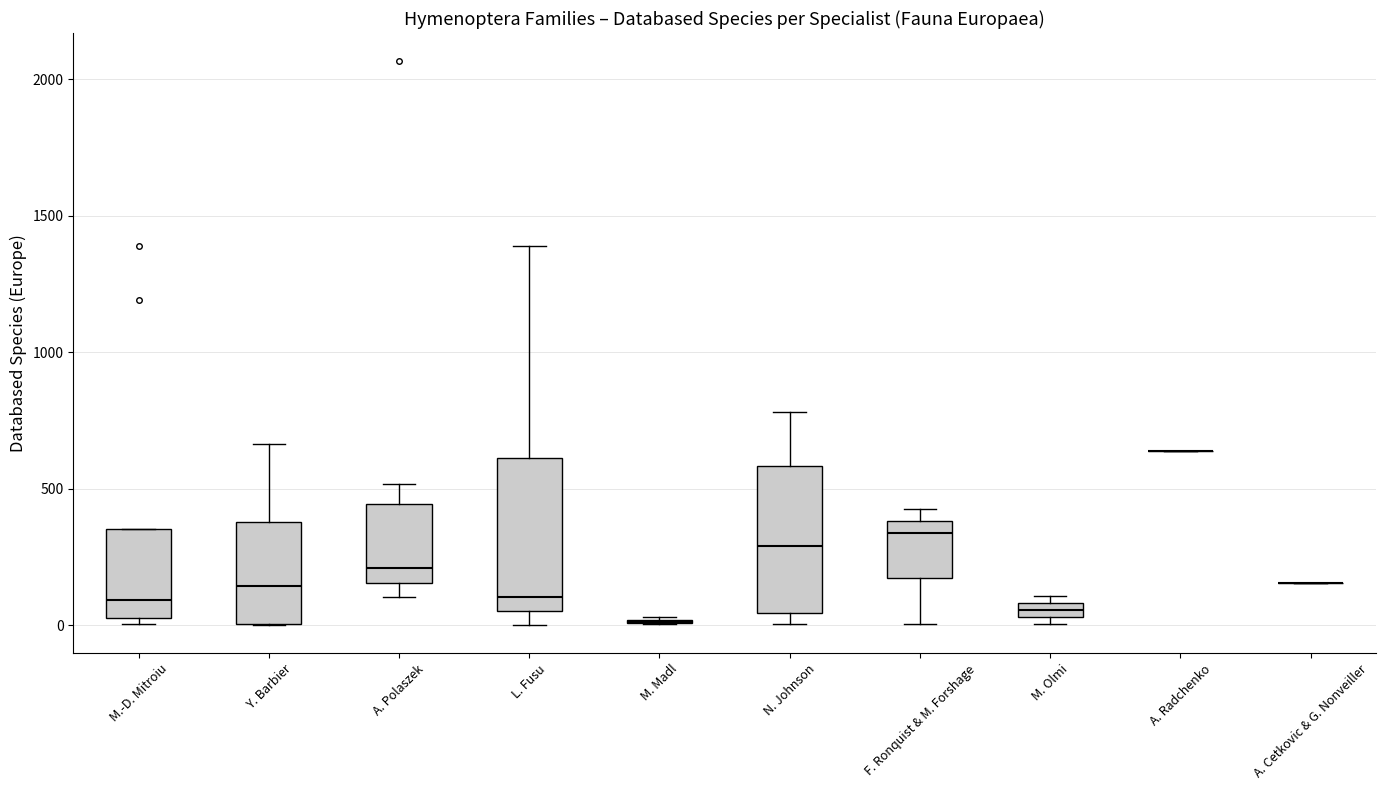

Where is the upper edge of the box for N. Johnson on the y-axis? The values are not printed on the chart, so give them approximately, as read against the axis.

600